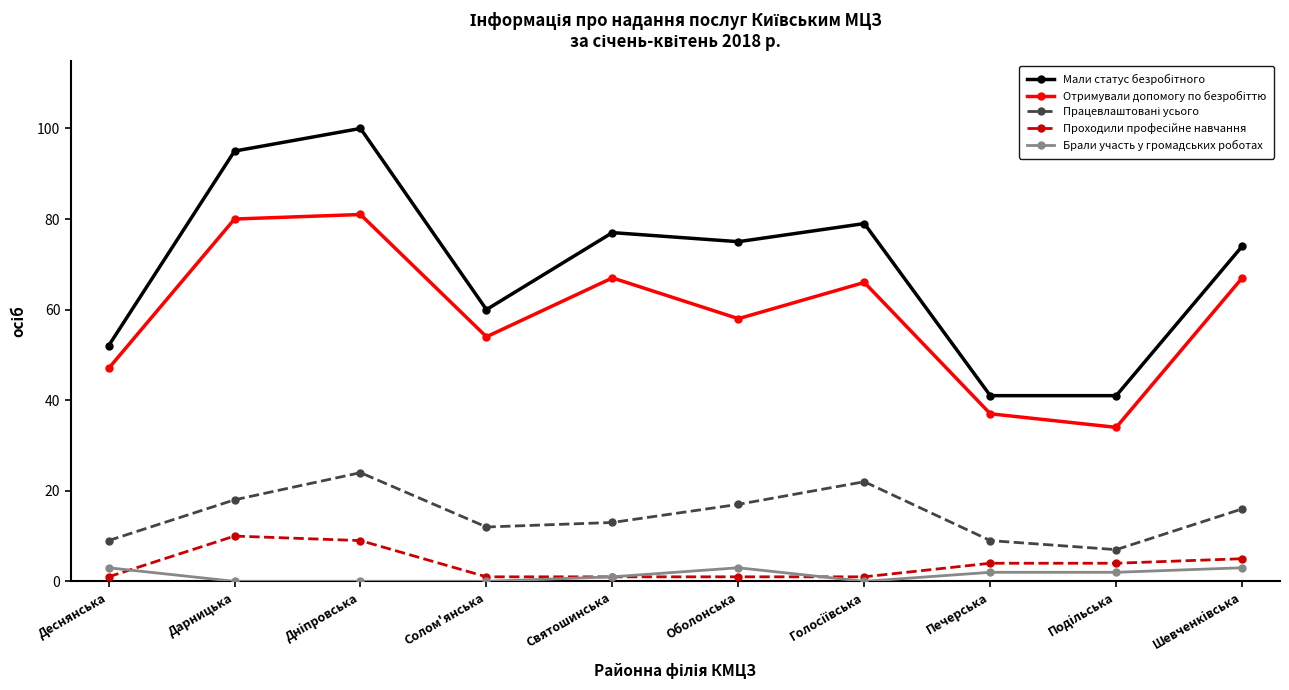

What position from the right is Дарницька?

9